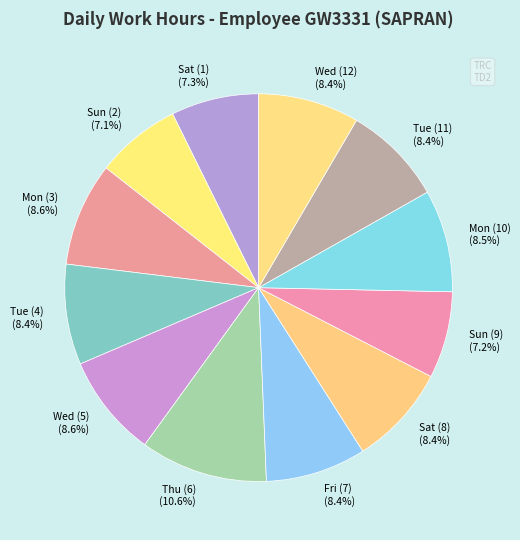

To the nearest percent, what is the combined percentage of Sat (1) and Mon (3)?

16%